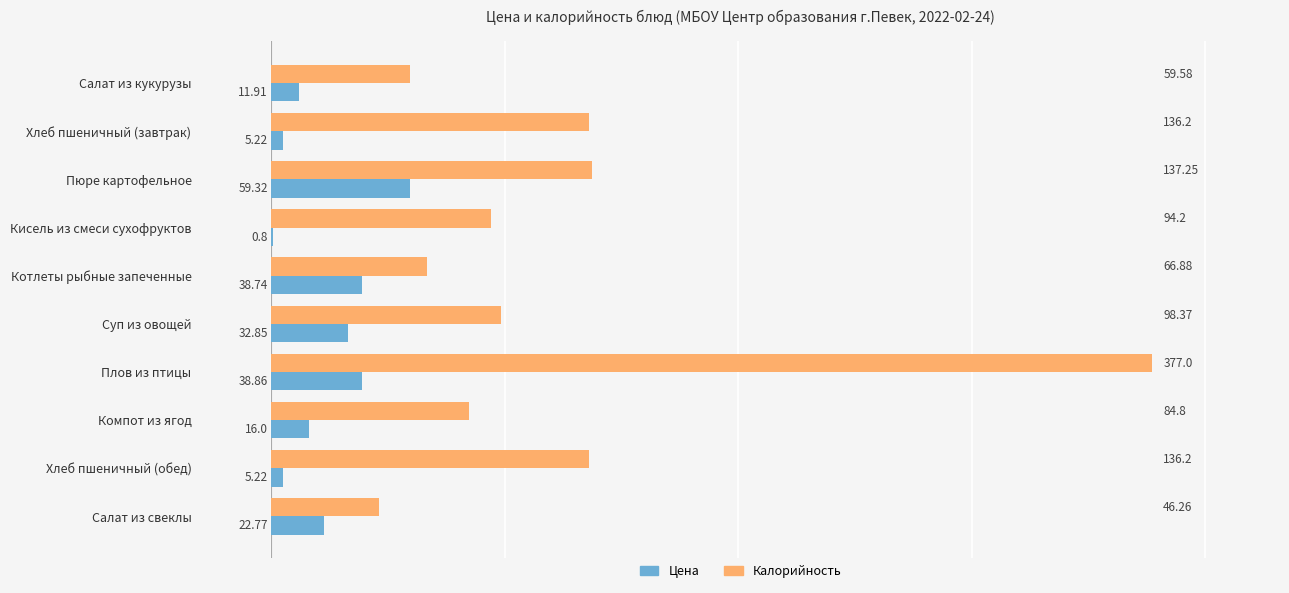

What is the total value across all series at Салат из кукурузы?

71.5